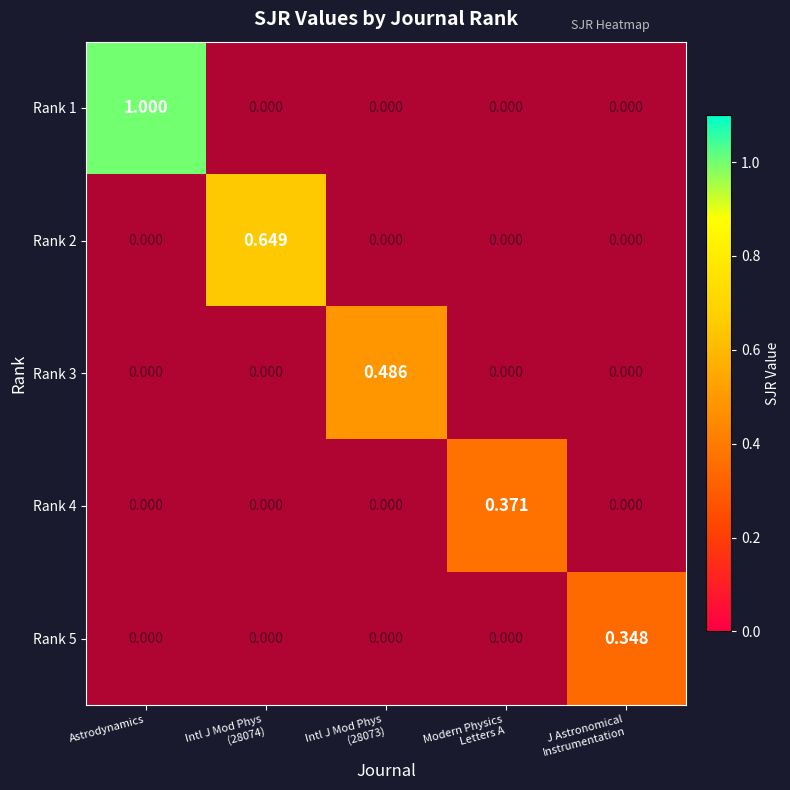

Which series has the widest spread of values?

Rank 2